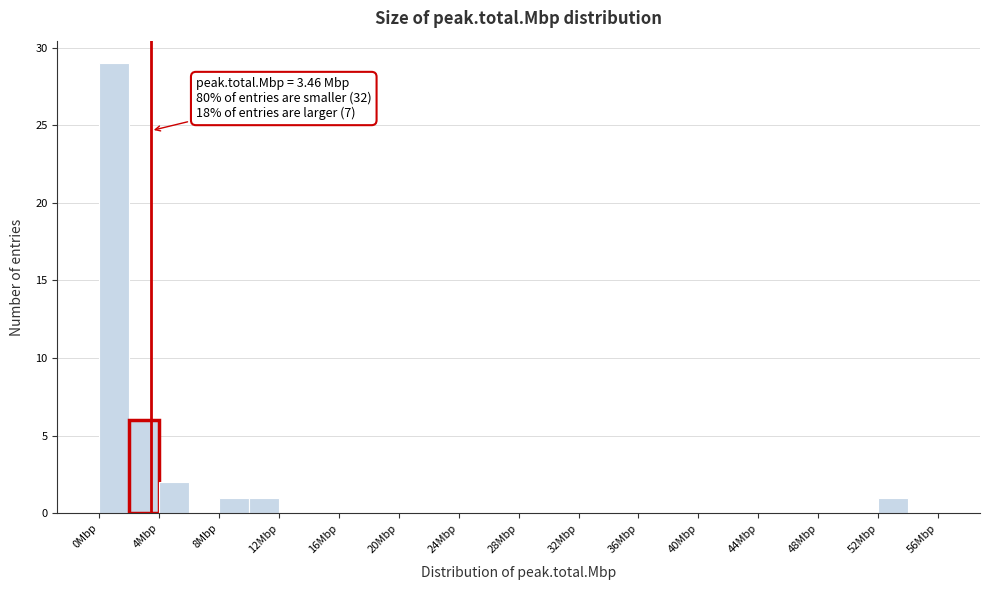

Over which range of the x-axis is the bar tallest?

0 to 2